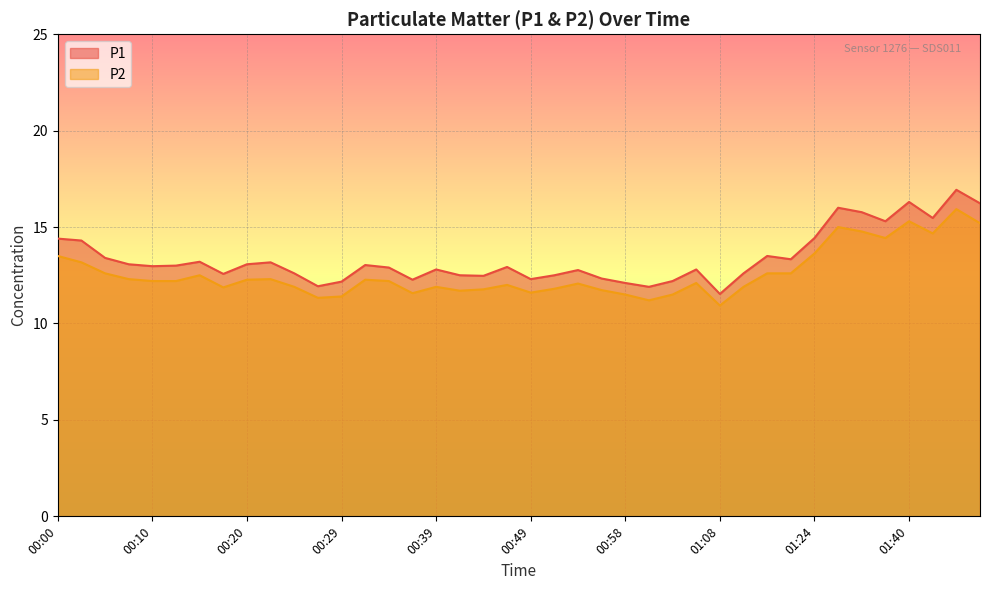

True or false: P2 and P1 cross at least once.

False